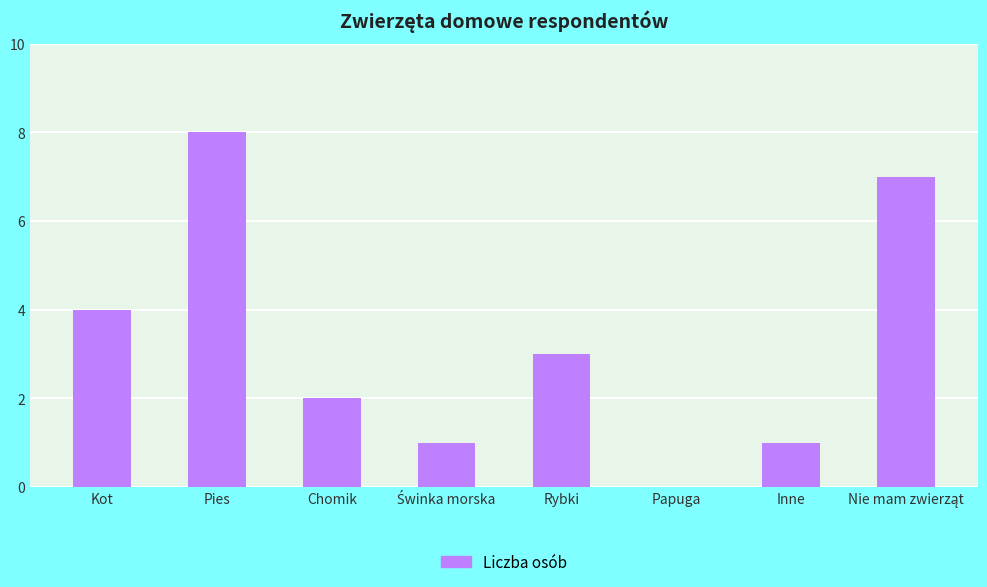

Does the chart contain stacked bars?

No